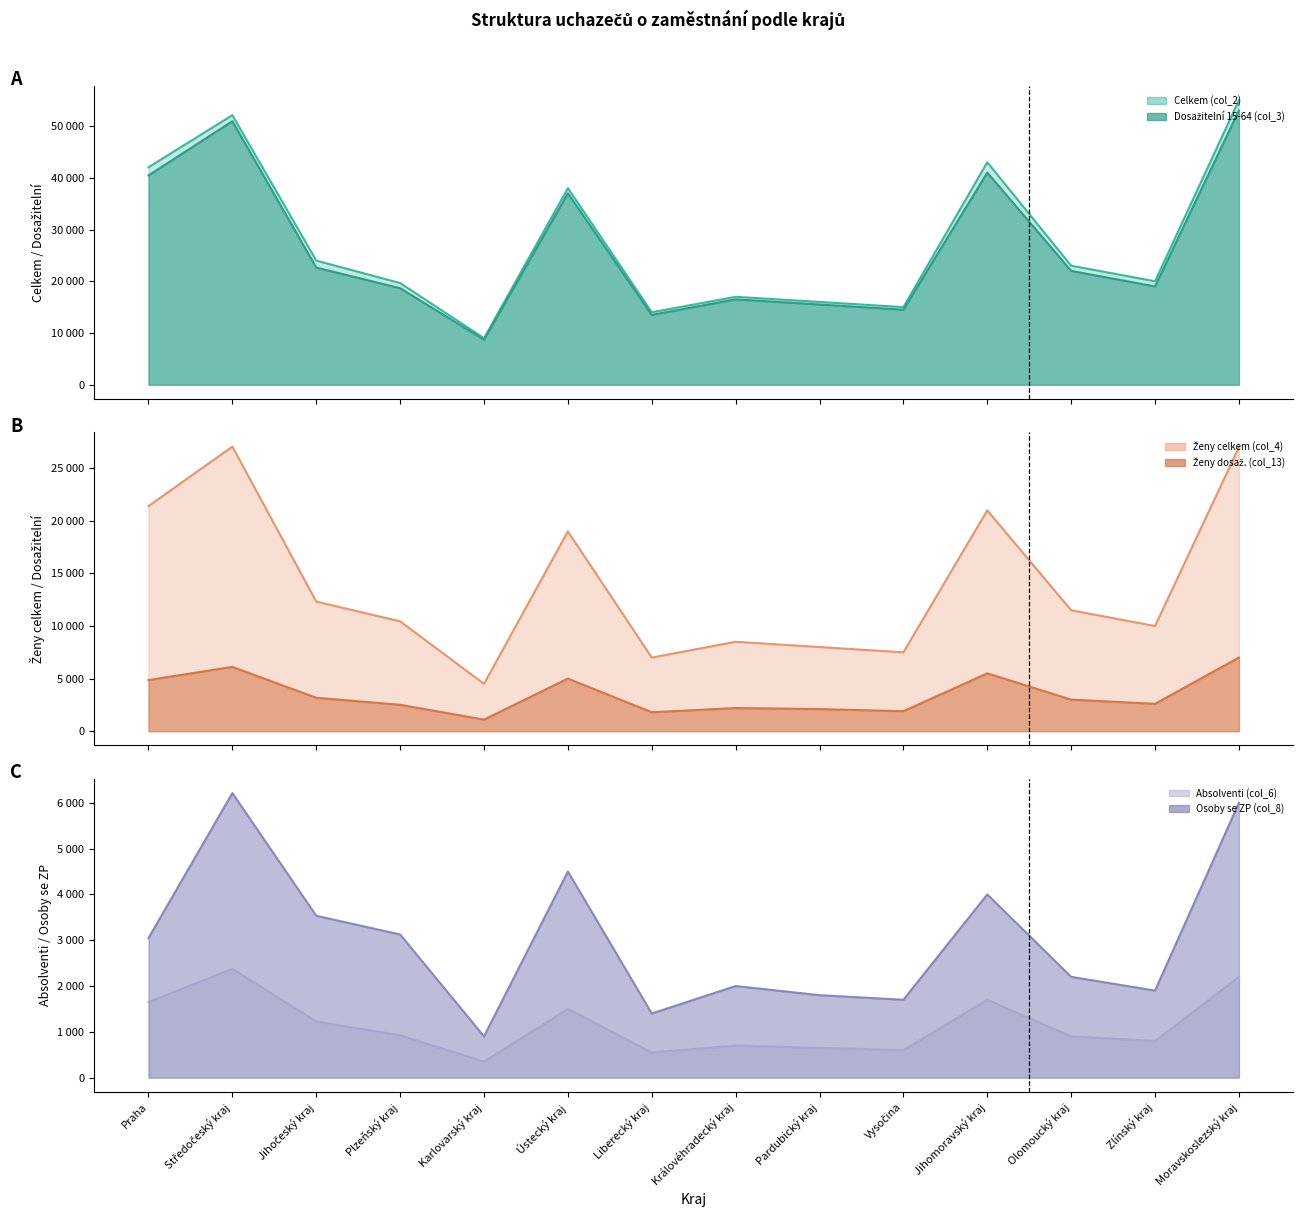

True or false: Ženy celkem (col_4) line and Absolventi (col_6) line cross at least once.

False